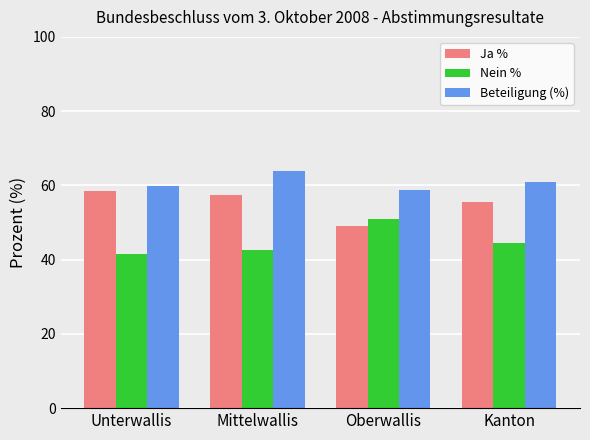

What are all the series names shown in the legend?

Ja %, Nein %, Beteiligung (%)